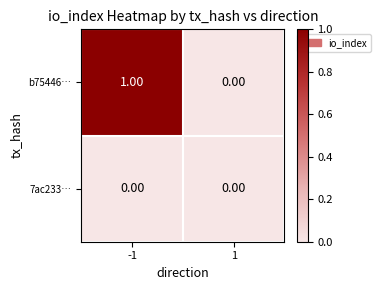

Rank the series by their maximum value, from lowest to highest.

7ac233…, b75446…